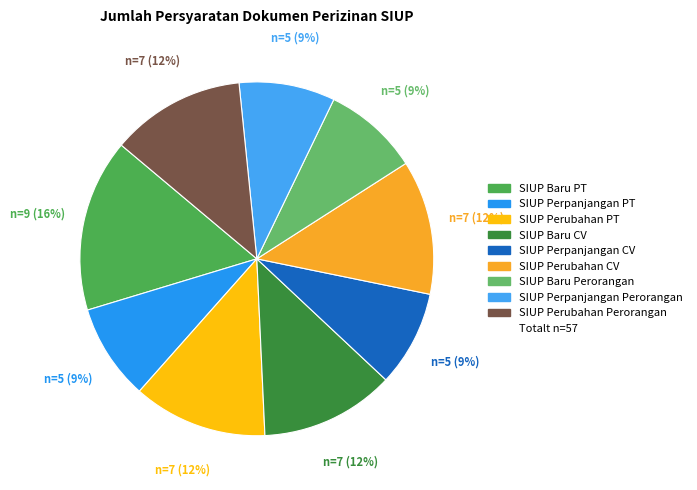

To the nearest percent, what is the average slice percentage?

11%